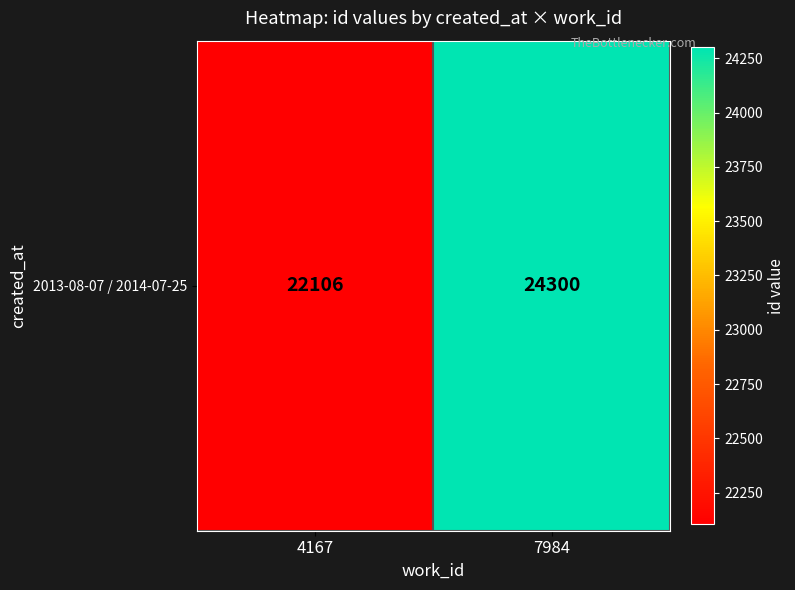

Is it true that the value at 7984 is 16811?

False